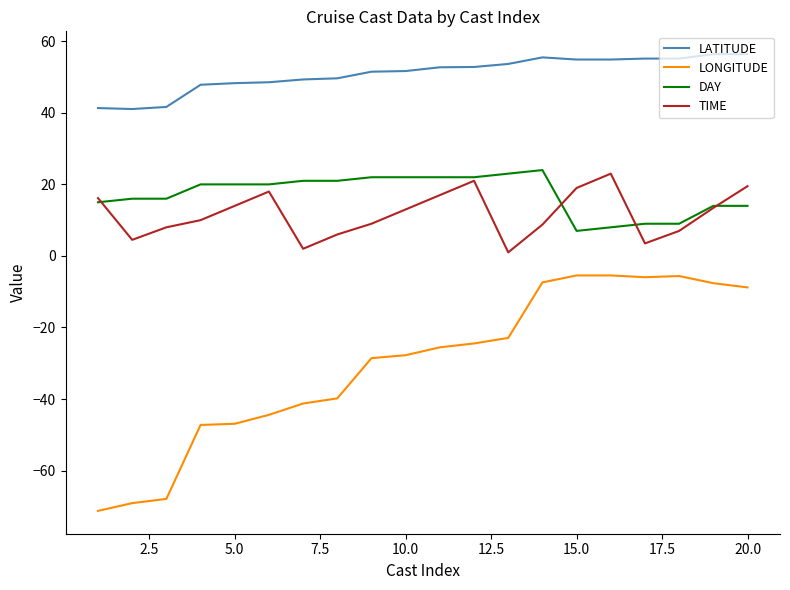

True or false: LATITUDE and LONGITUDE intersect in this chart.

False